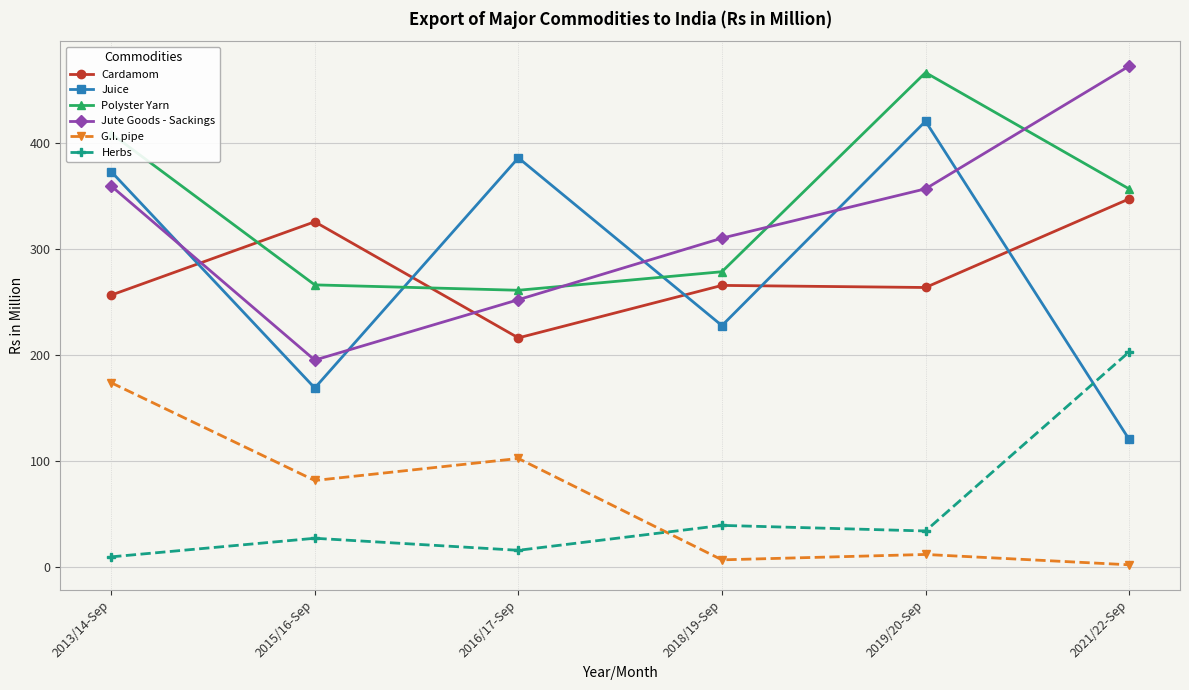

What is the maximum value for Juice?

420.9